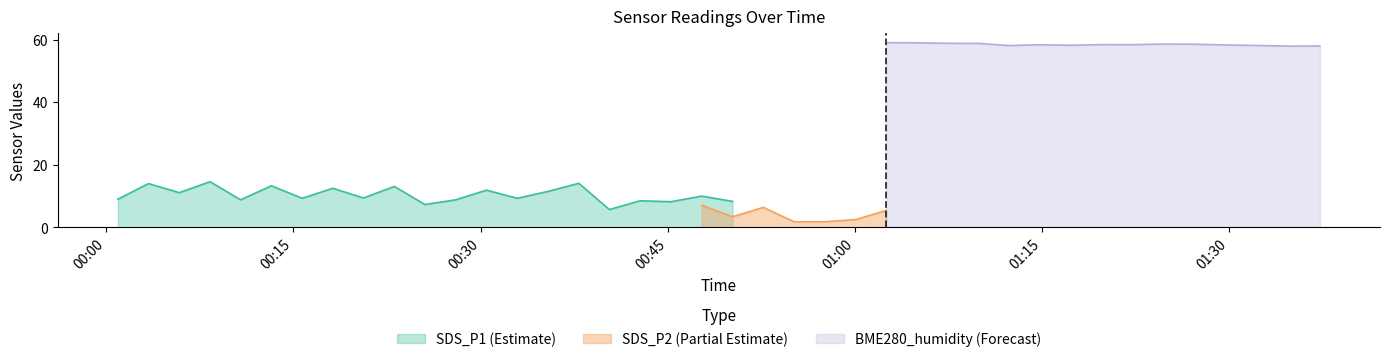

What is the label of the 24th point from the right?

2023/12/21 00:40:19